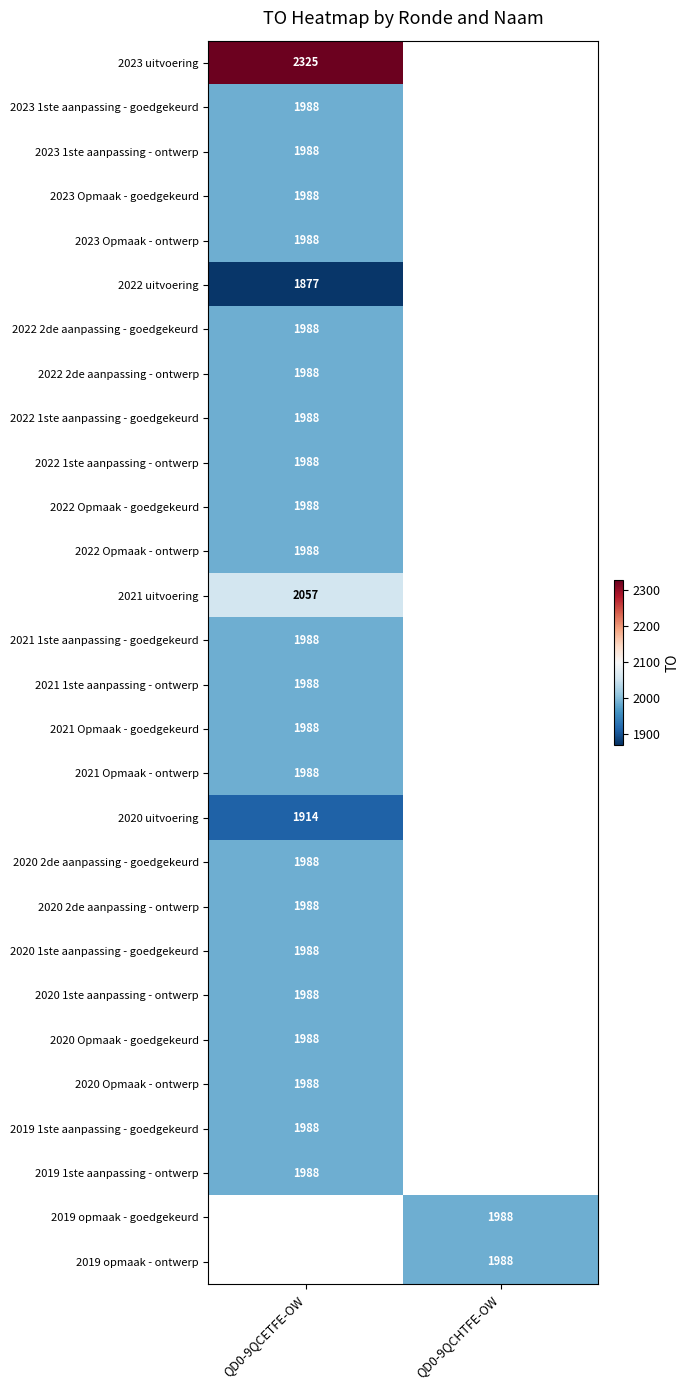

At how many categories does at least one series exceed 2256?

1